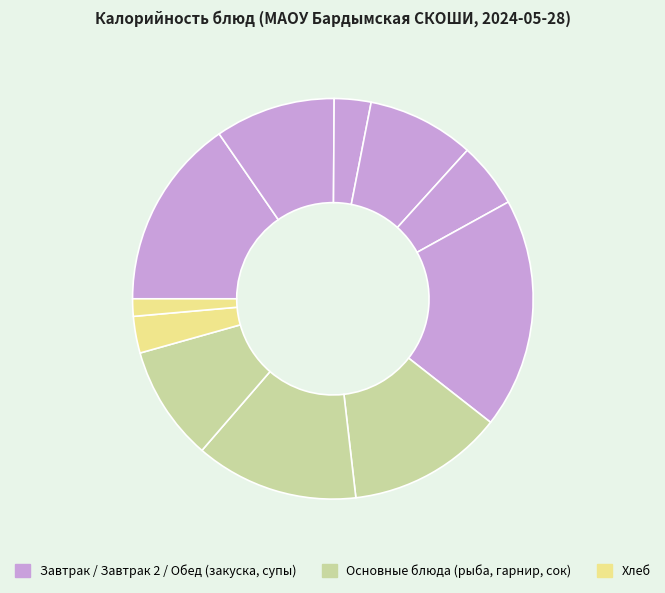

How many slices are in this pie chart?

11